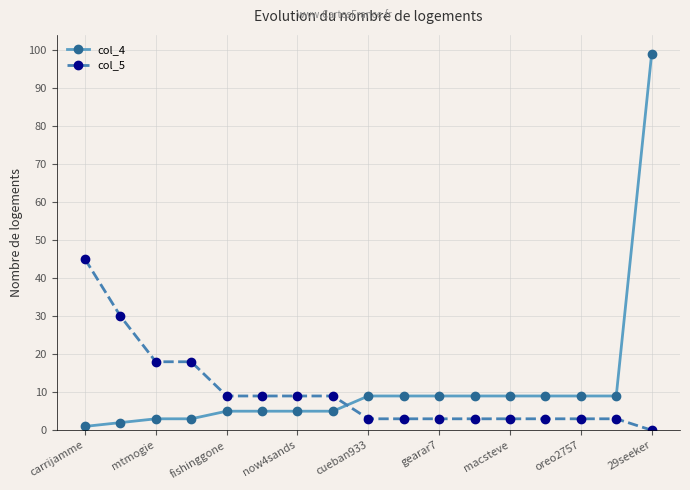

Which series has the widest spread of values?

col_4